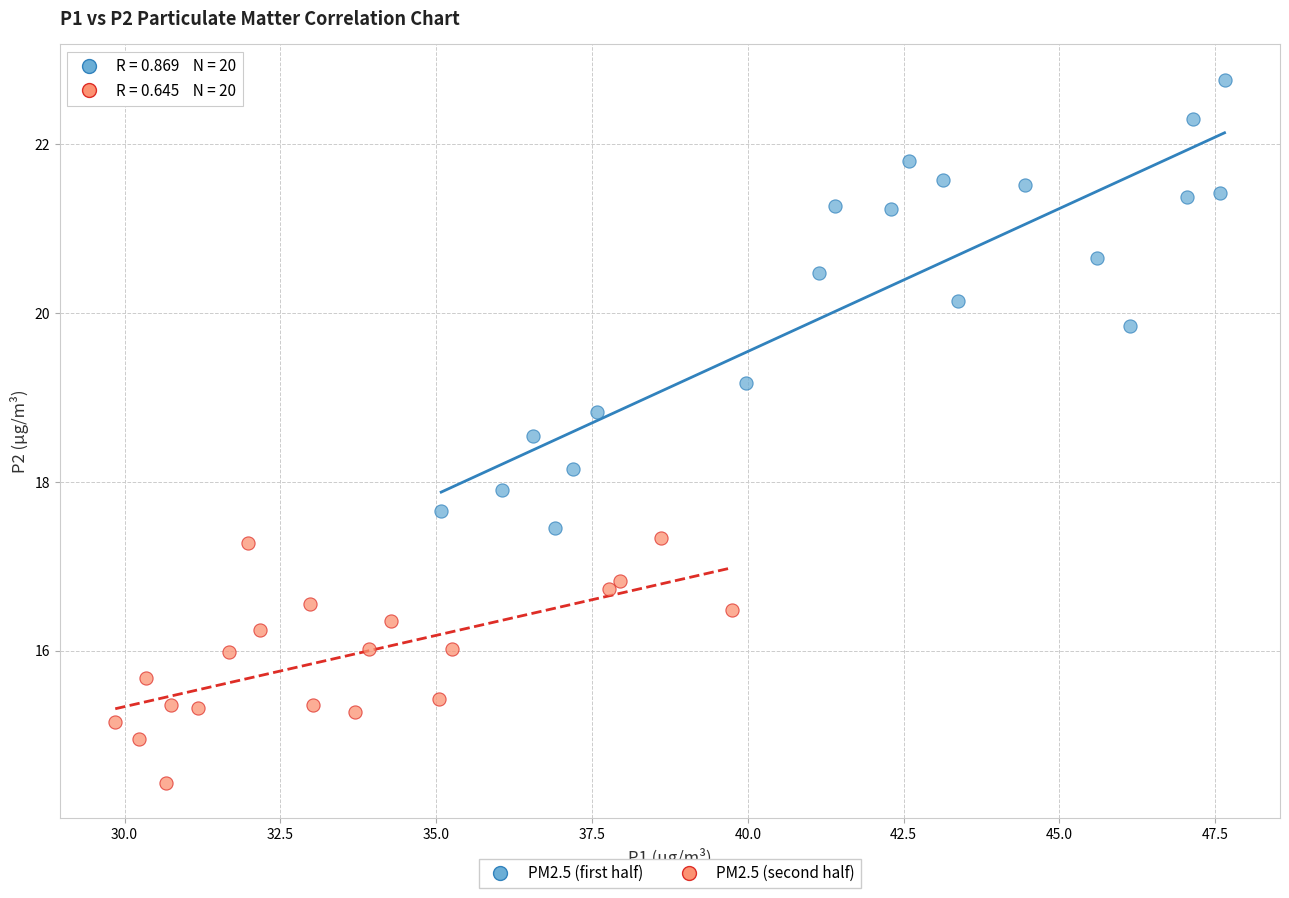

Which series contains the lowest Y value?

PM2.5 (second half)